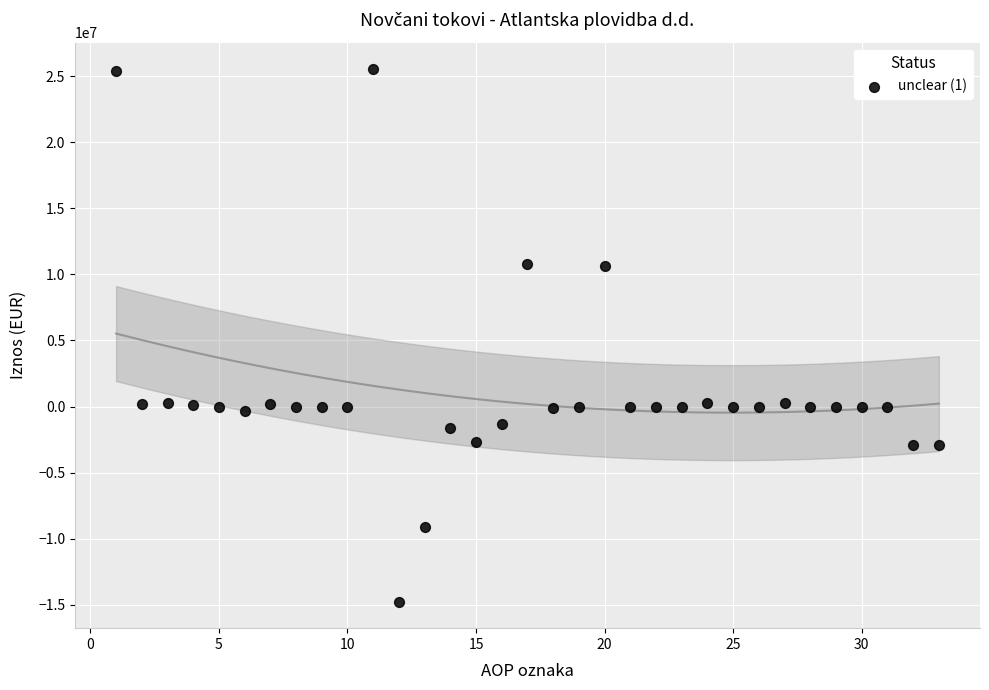

What is the range of X values (max minus min)?

32